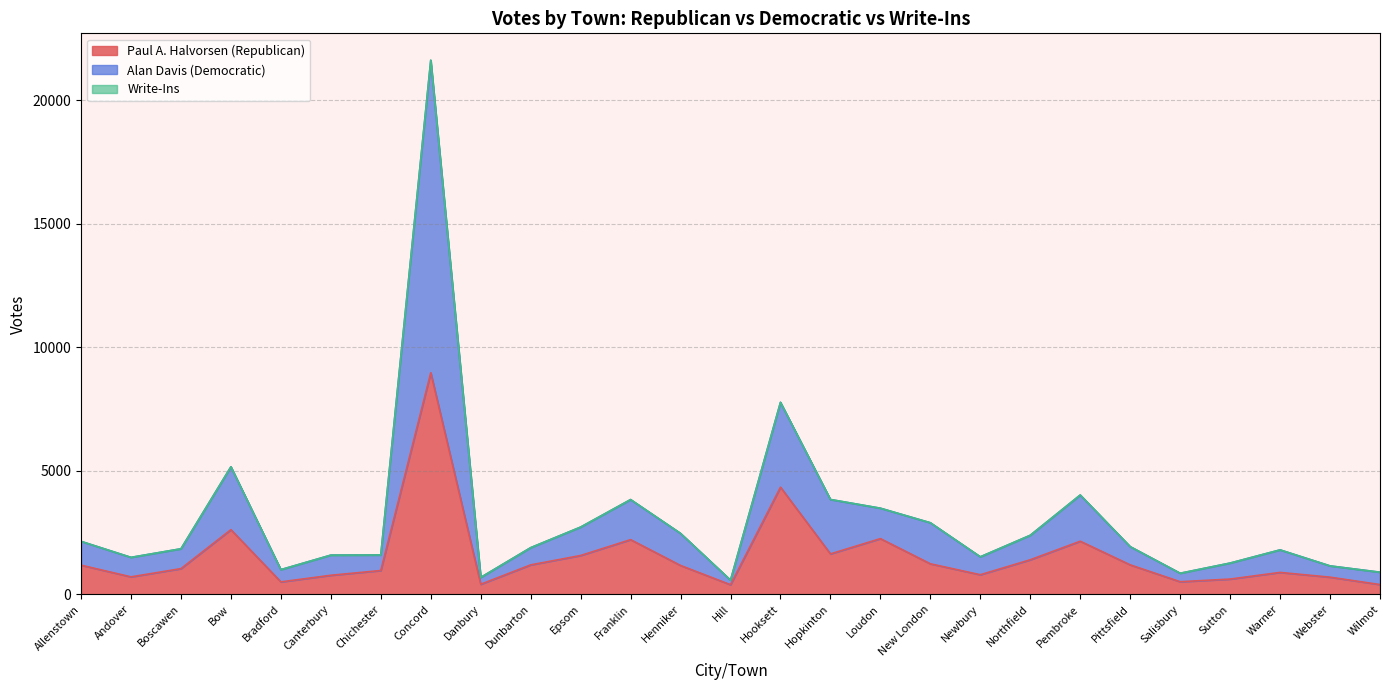

What is the maximum value for Paul A. Halvorsen (Republican)?

8974